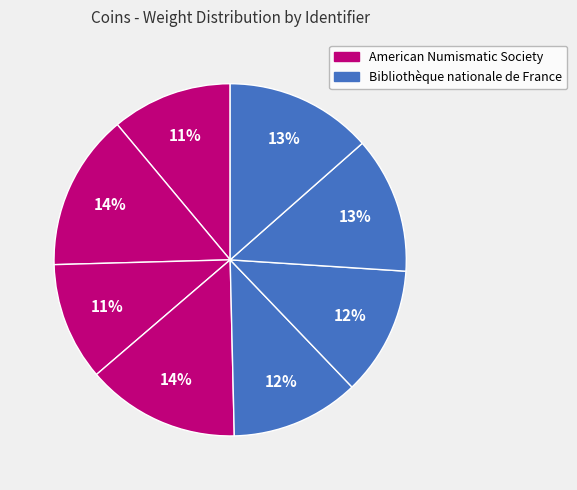

How many segments does this pie chart have?

8